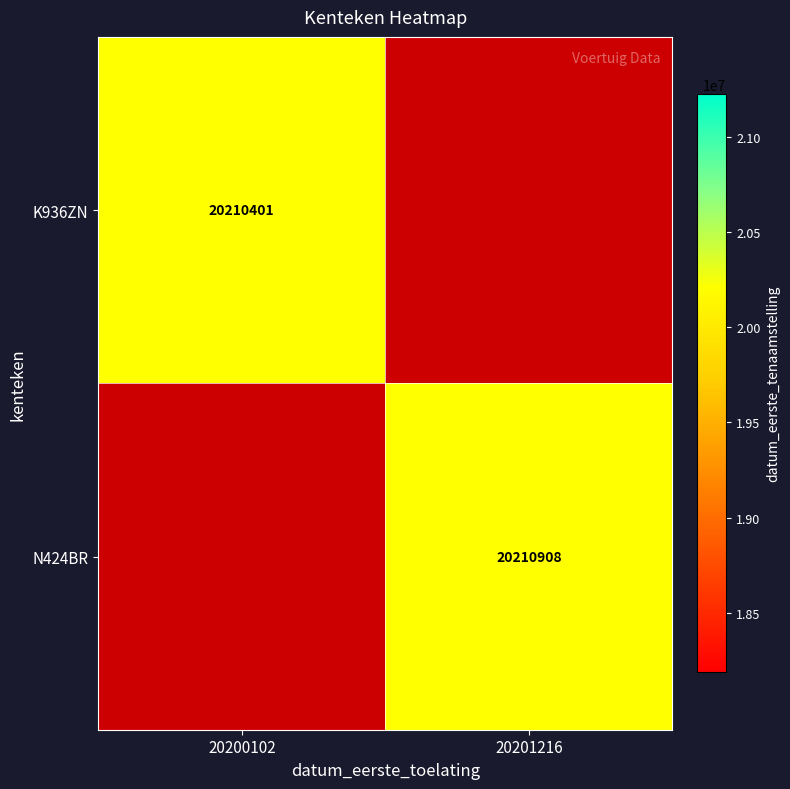

Rank the series at 20200102 from highest to lowest value.

K936ZN, N424BR